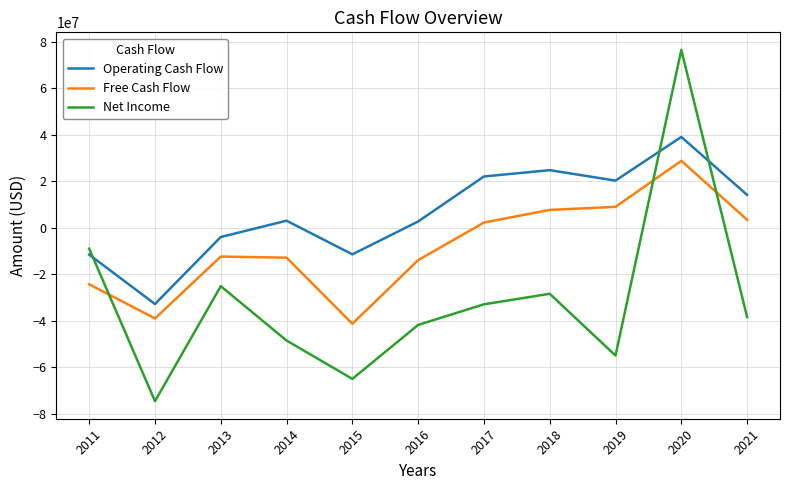

Which series has the largest total across all categories?

Operating Cash Flow